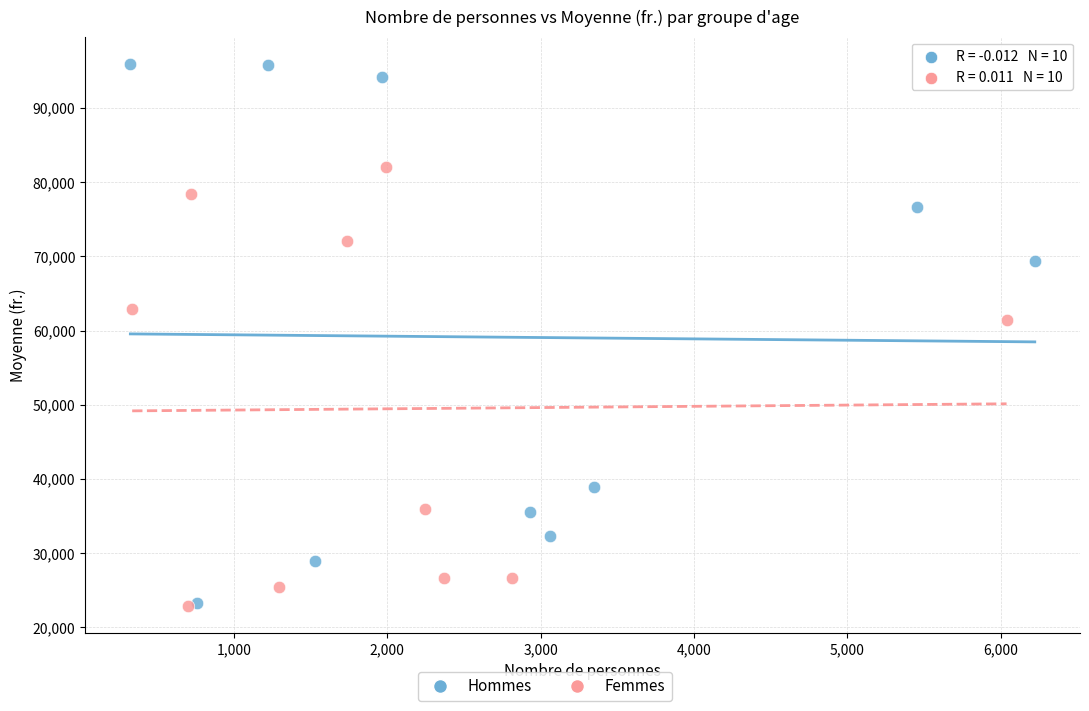

Which series contains the highest Y value?

Hommes